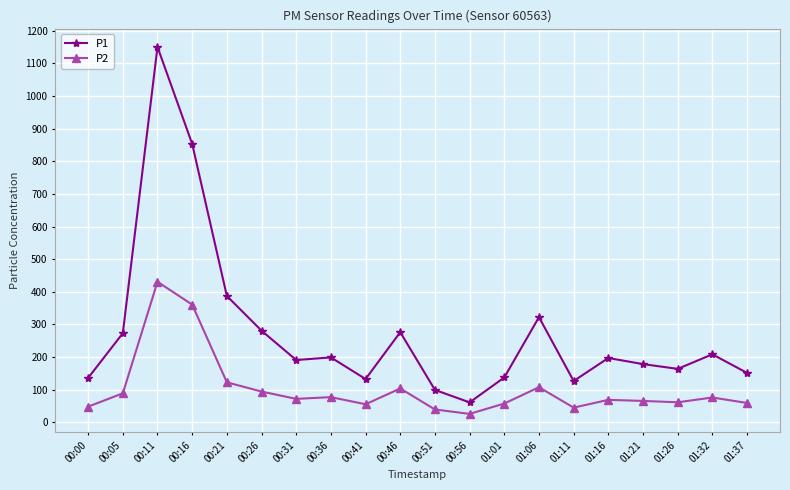

At which label does P1 first exceed 197?

00:05